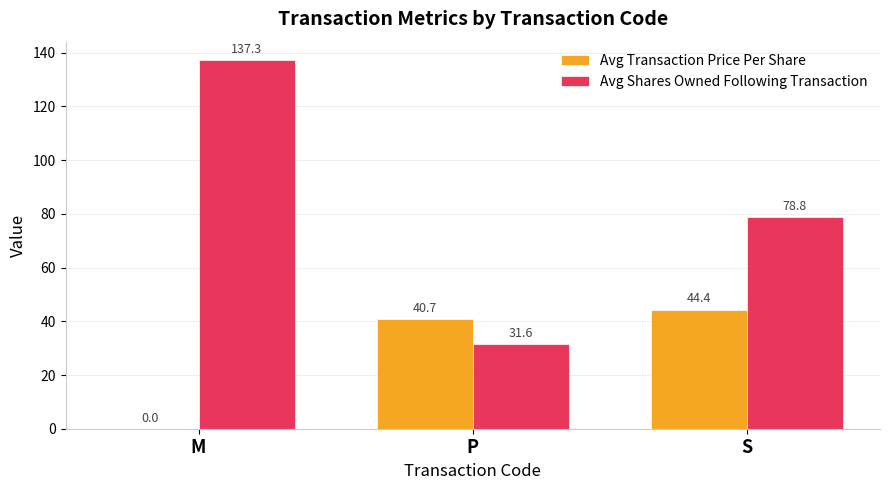

Which series has the largest total across all categories?

Avg Shares Owned Following Transaction